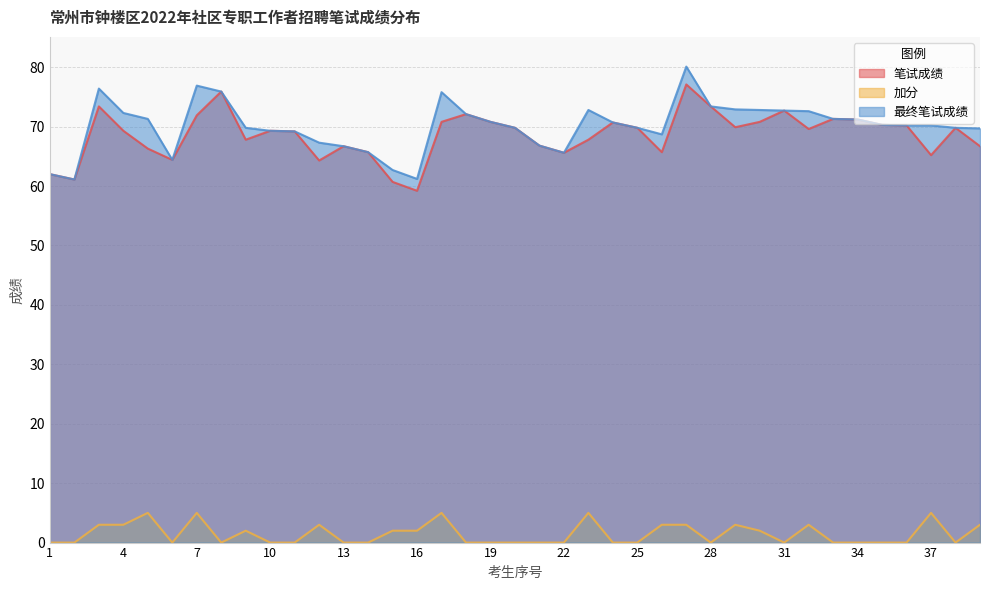

What are all the series names shown in the legend?

笔试成绩, 加分, 最终笔试成绩